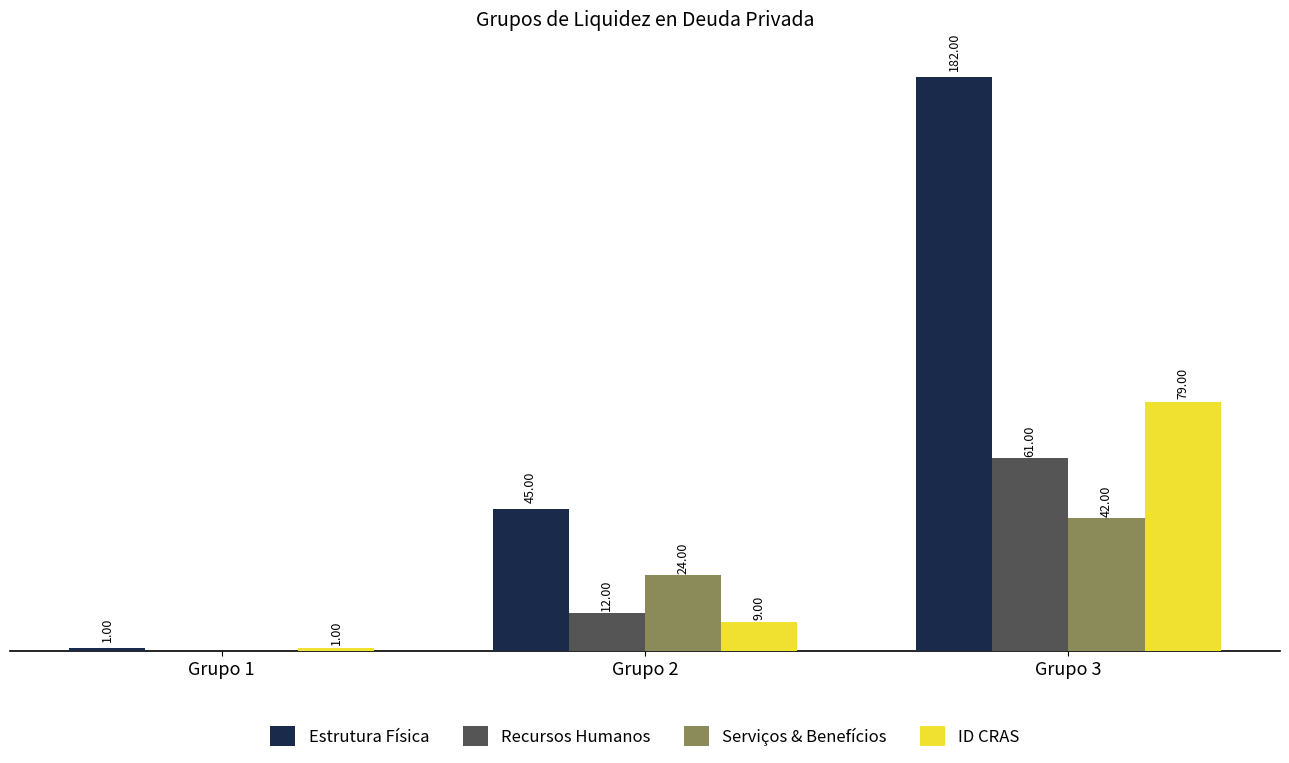

At which category is the sum across all series the highest?

Grupo 3